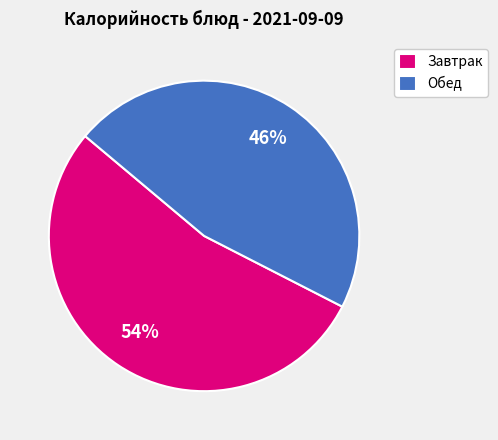

What percentage is the Завтрак slice, to the nearest percent?

54%